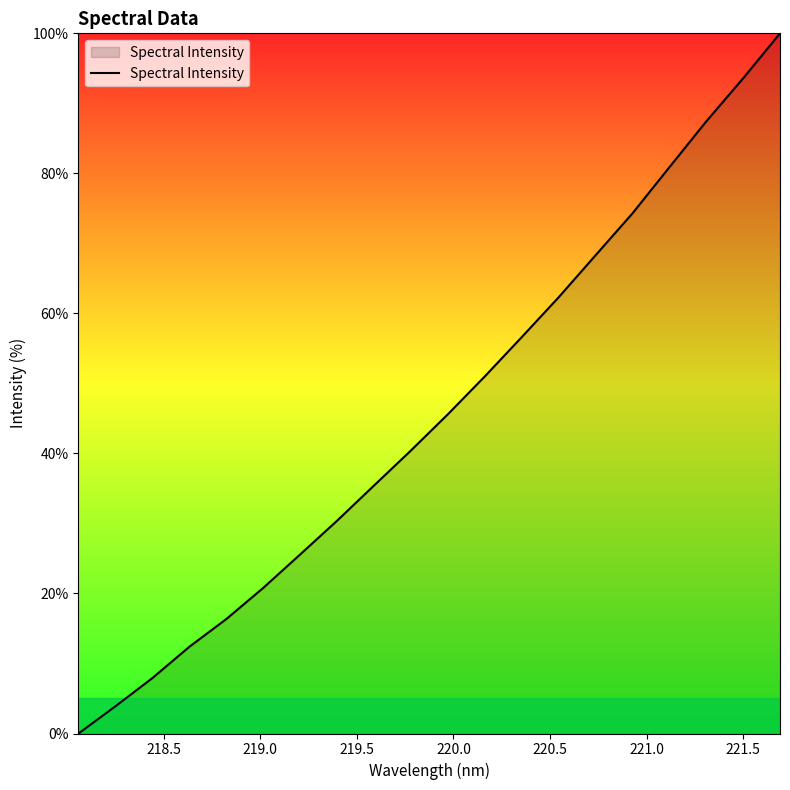

True or false: the data has more than 1 interior local peaks.

False